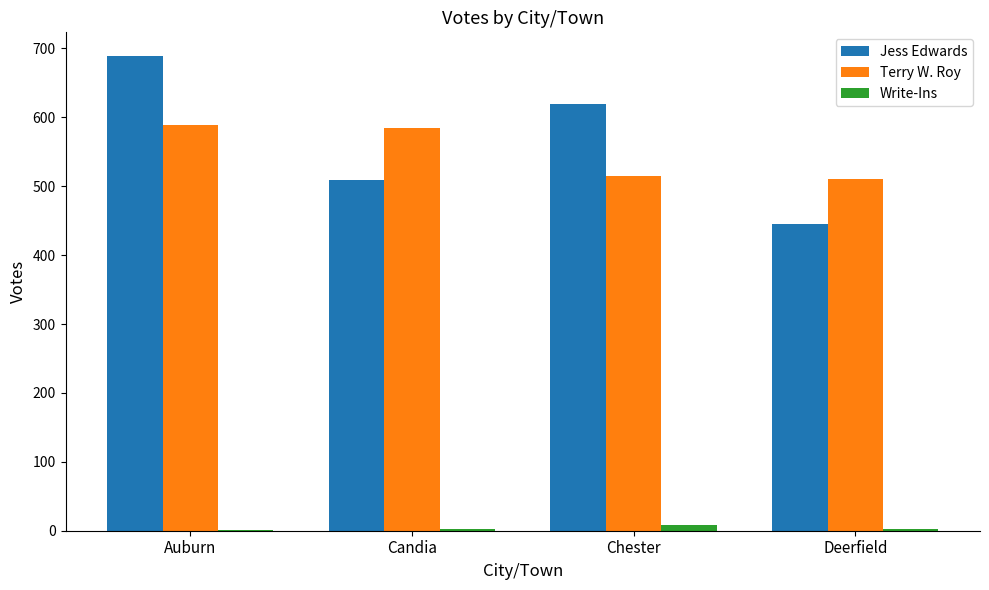

Which series changed the most between Auburn and Chester?

Terry W. Roy